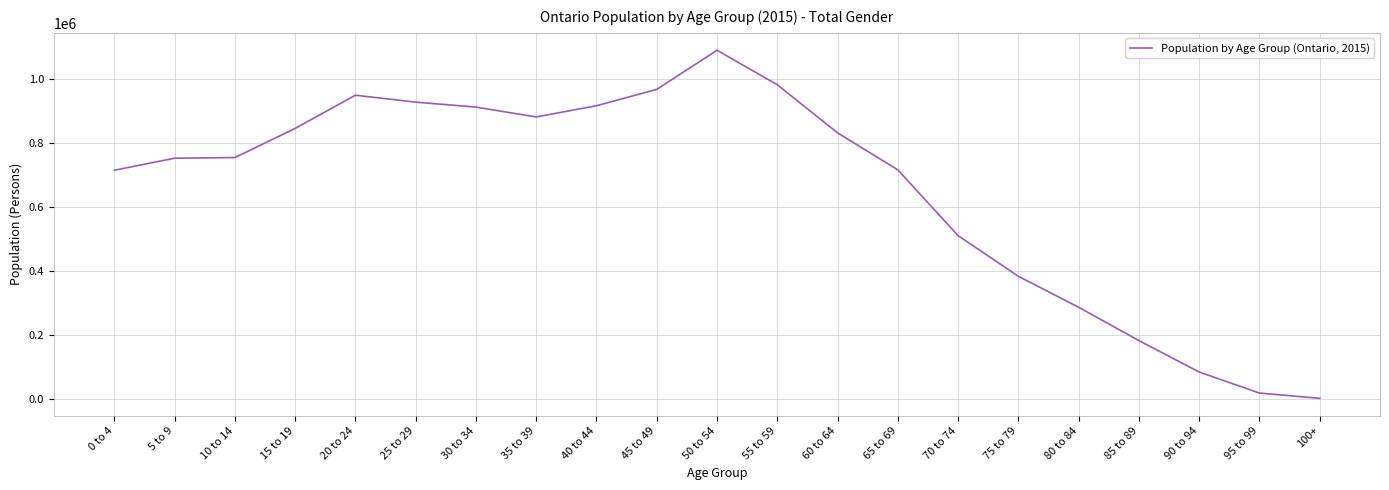

The chart shows a value of 495088 at 60 to 64. True or false?

False